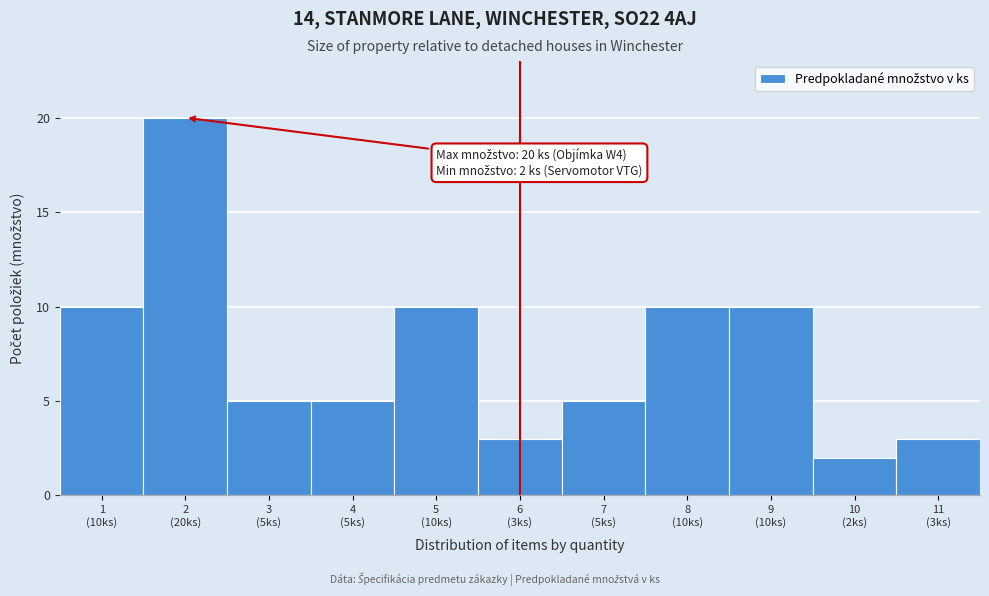

Reading left to right, transcribe all the data shown in this chart.

10	20	5	5	10	3	5	10	10	2	3